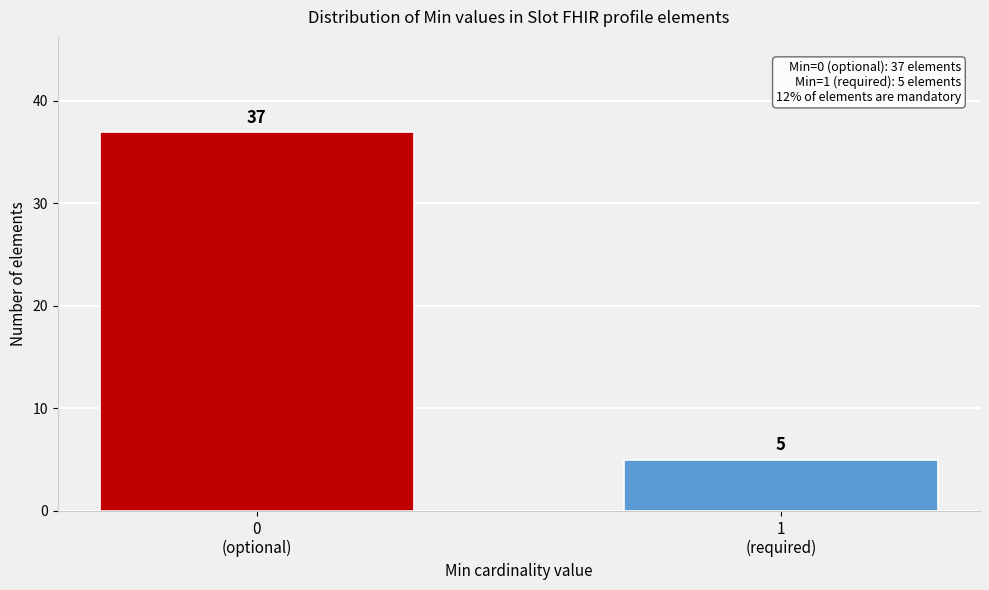

Reading right to left, list all the values displayed in this chart.

5	37